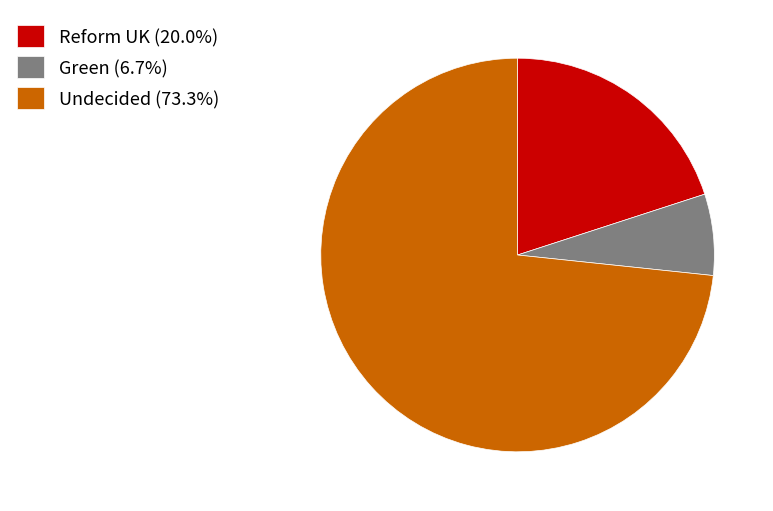

Count the number of slices in the pie.

3